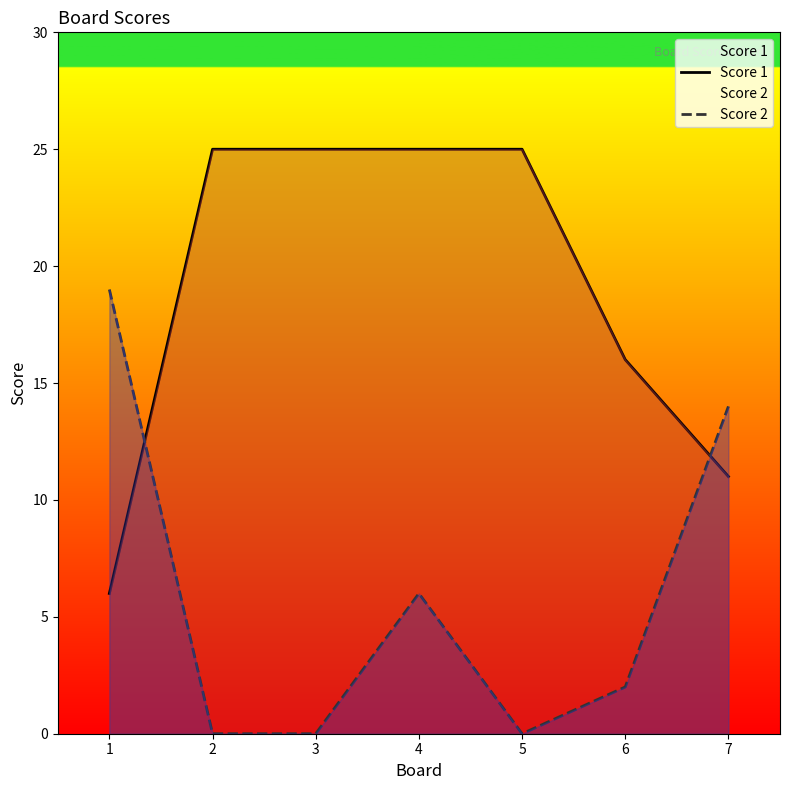

Rank the series by their average value, from lowest to highest.

Score 2, Score 1